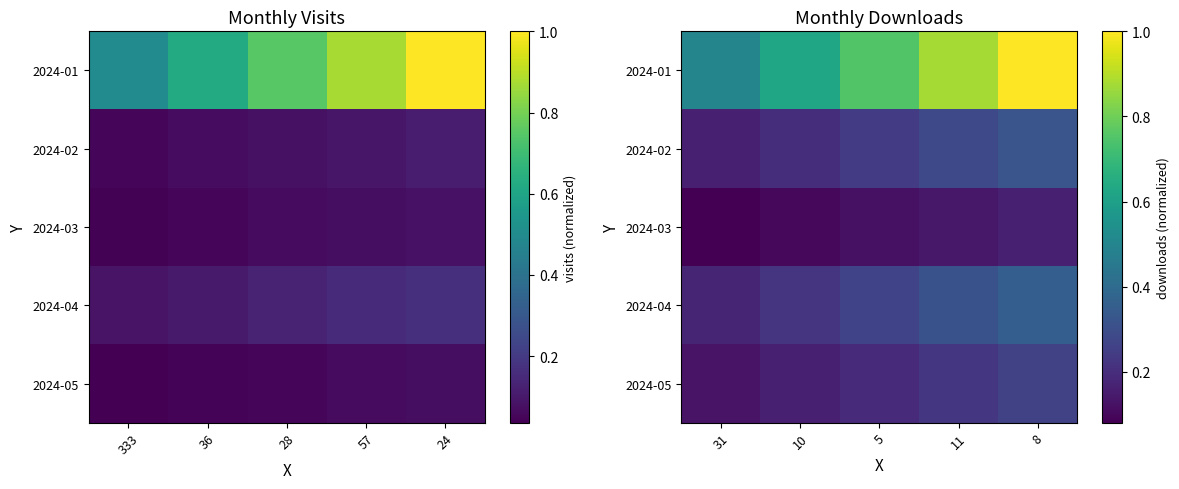

The 2024-04 series shows 0.4 at 5. True or false?

False